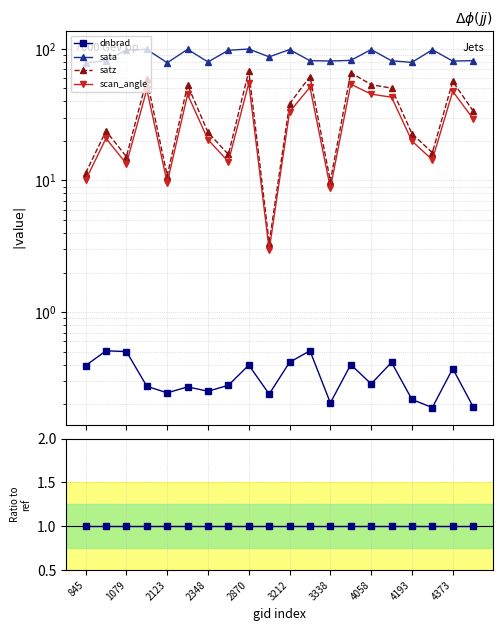

True or false: satz and dnbrad intersect in this chart.

False